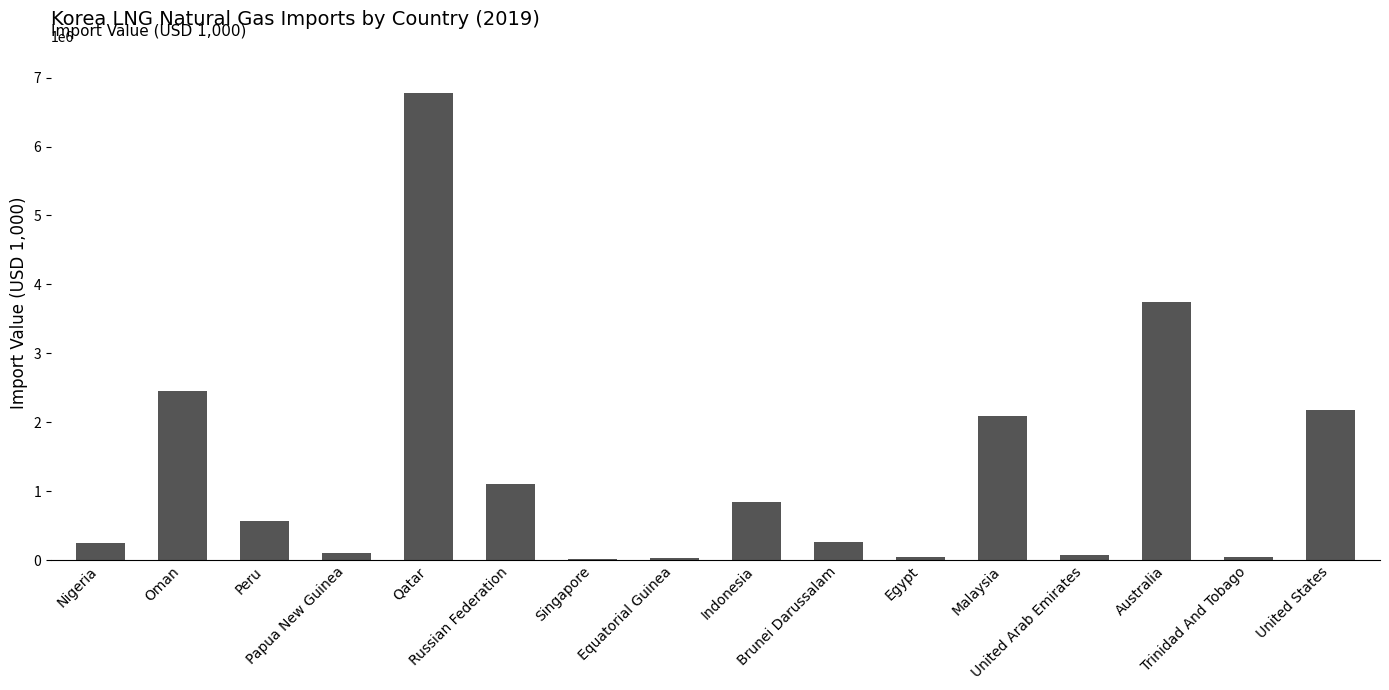

How many series are shown in this chart?

1